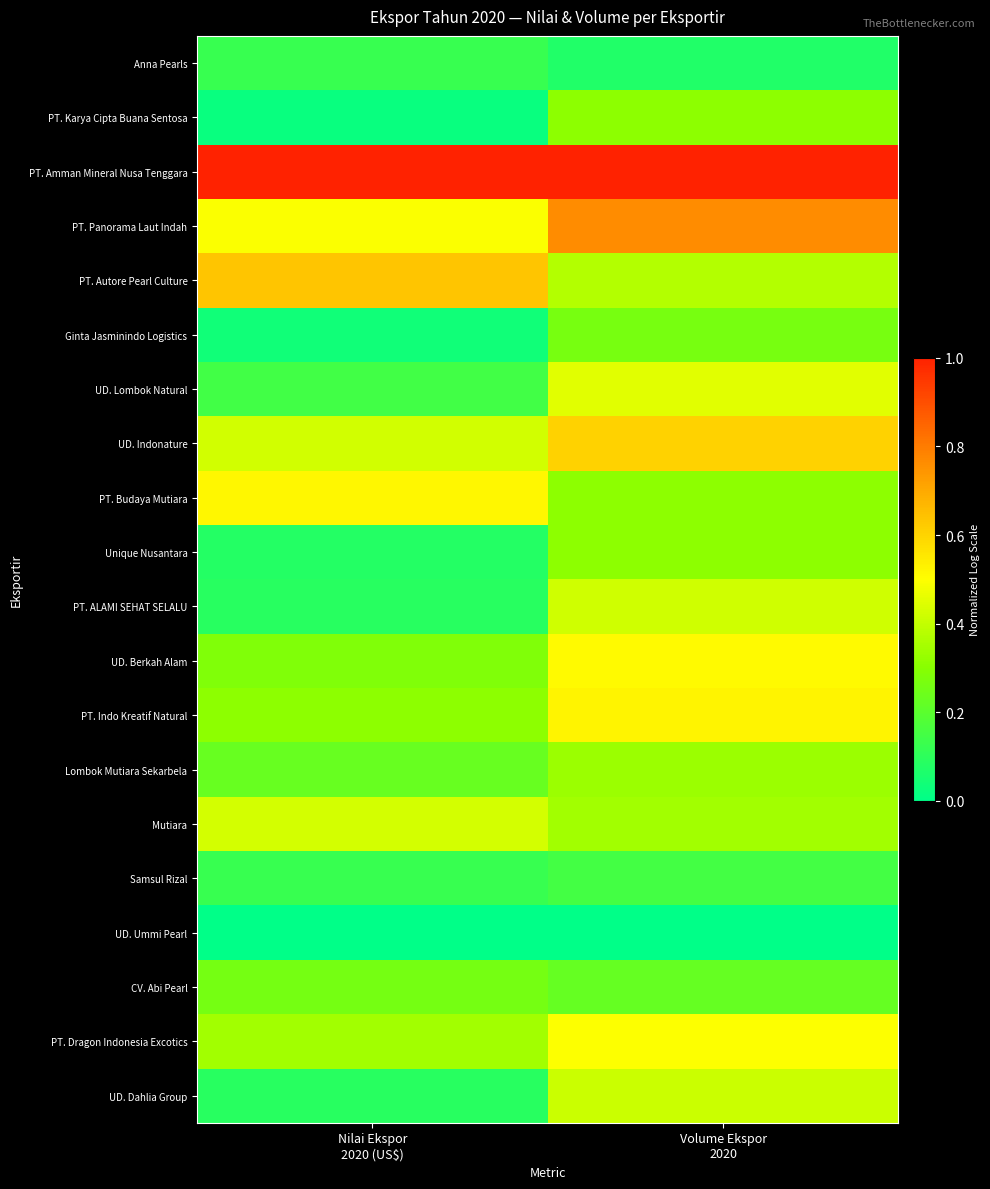

How many data points does each series have?

2